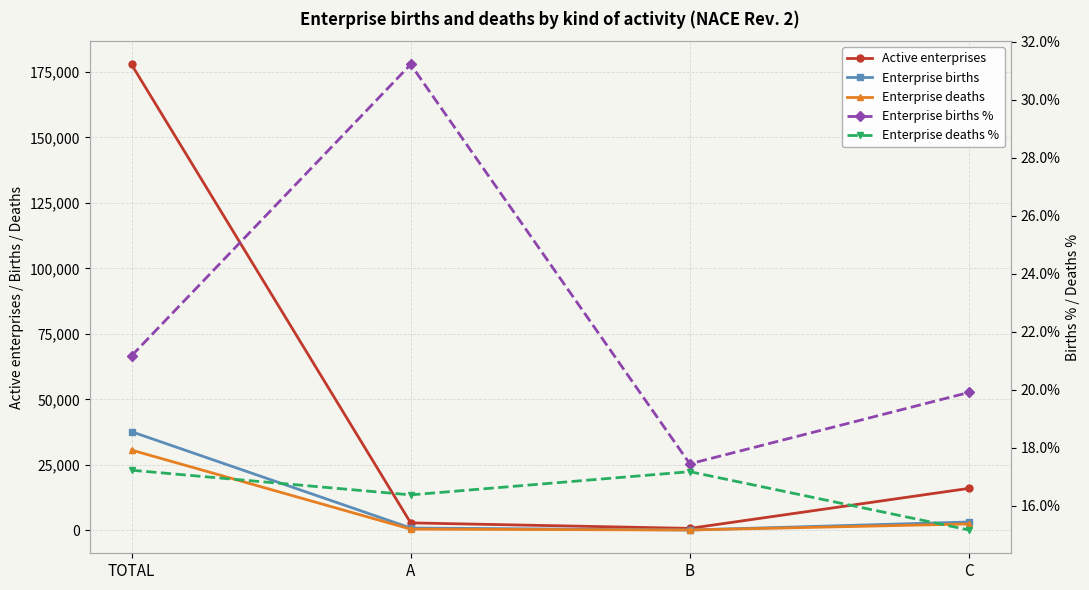

What is the spread (max minus min) of values at B?

727.8